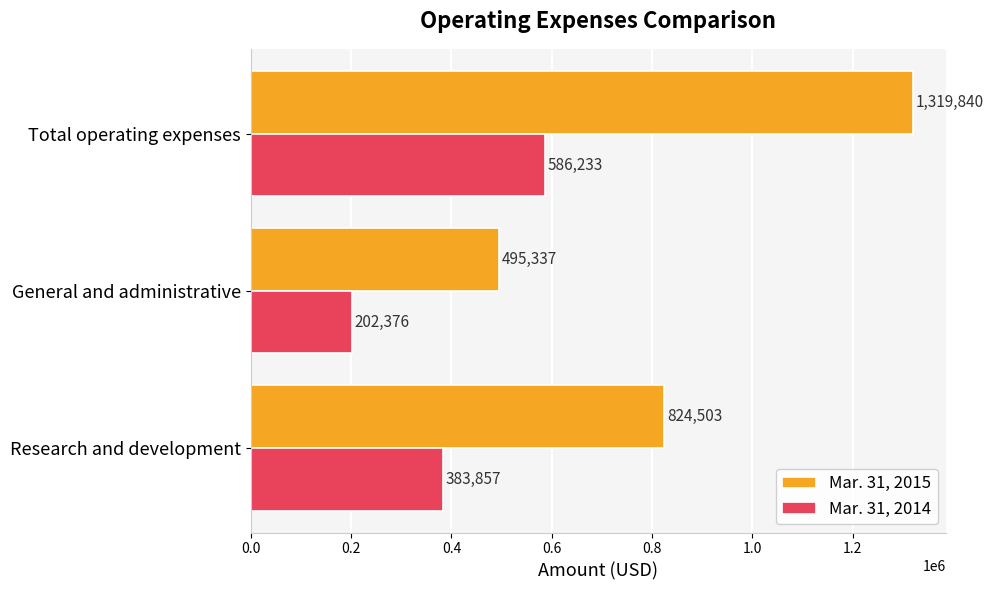

Which series has the widest spread of values?

Mar. 31, 2015